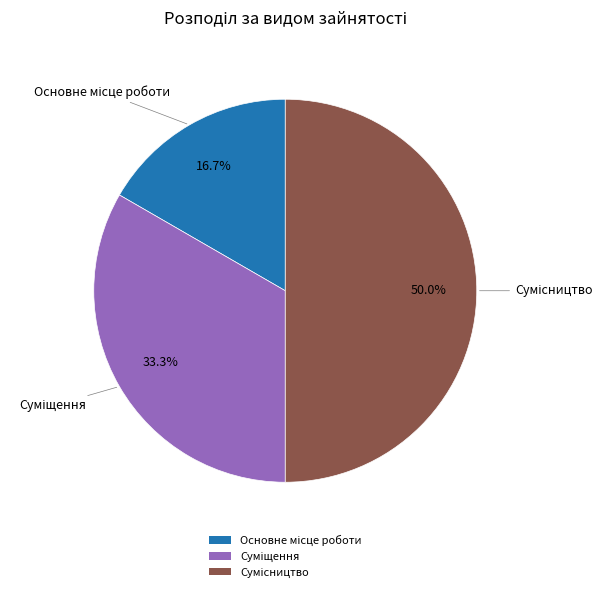

Which category has the smallest portion of the pie?

Основне місце роботи